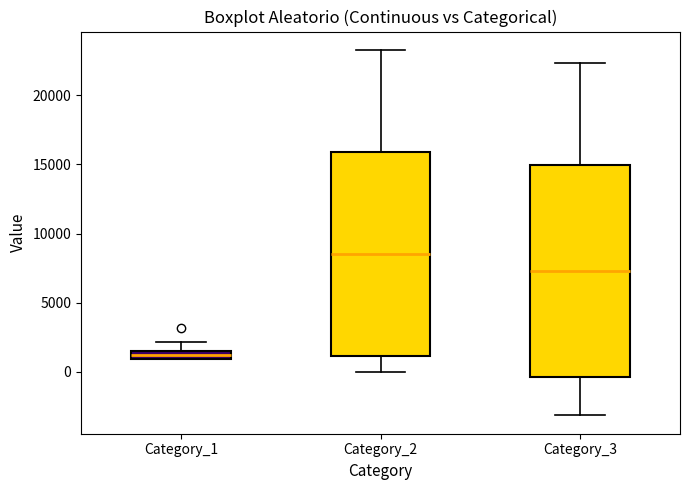

Which box is the tallest, from its lower edge to its upper edge?

Category_3